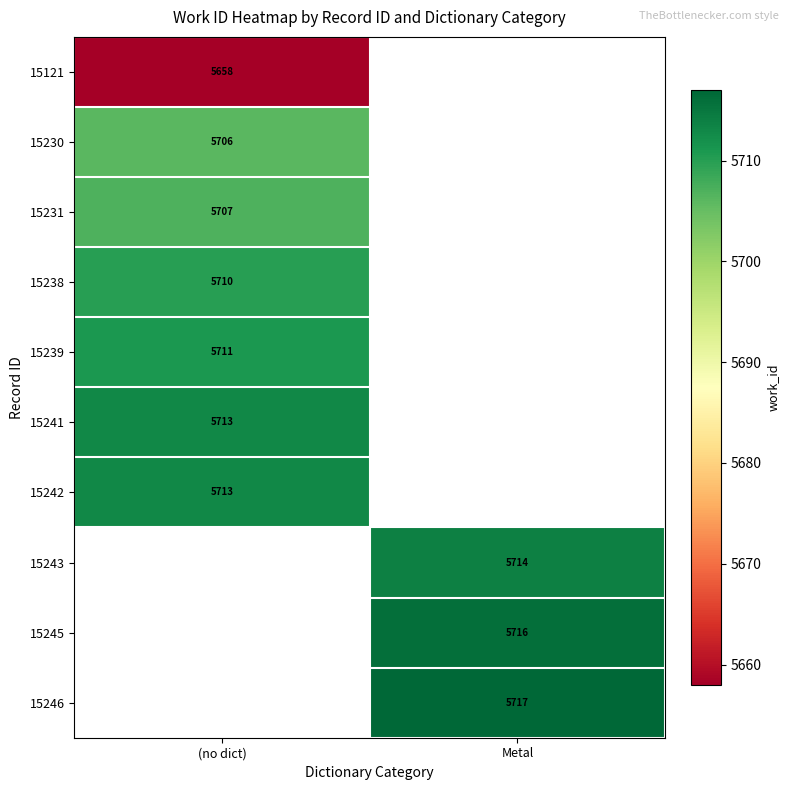

The 15243 series shows 5714 at Metal. True or false?

True